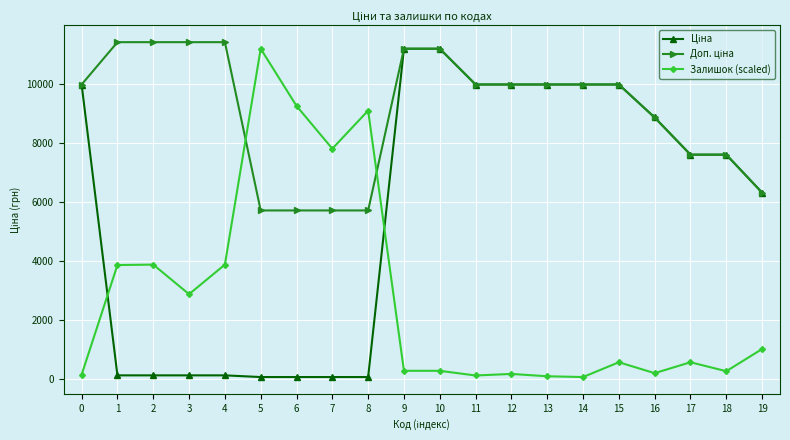

How many distinct data groups are displayed?

3